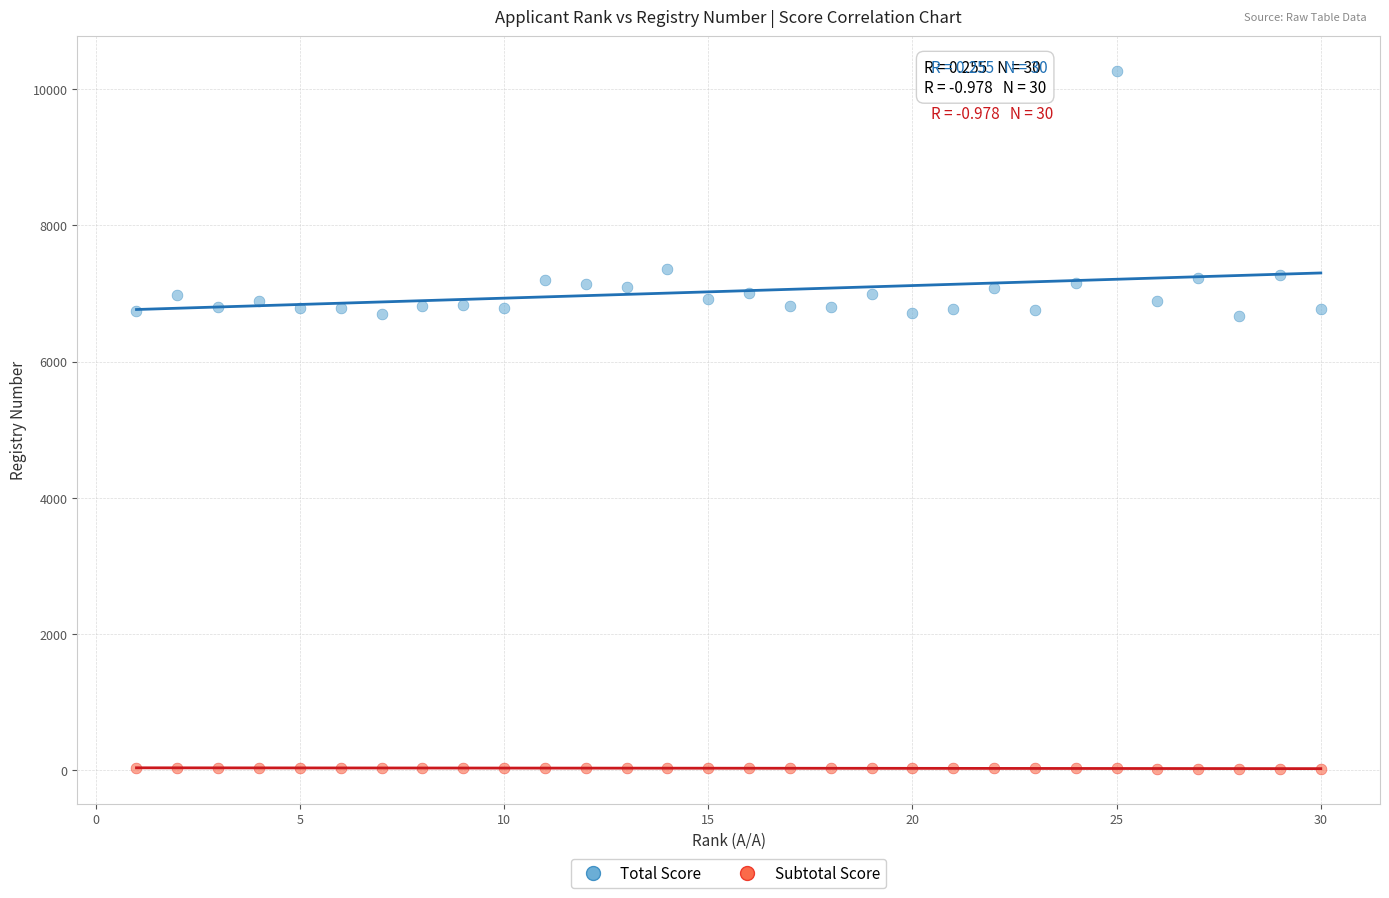

Which series reaches the minimum Y coordinate?

Subtotal Score